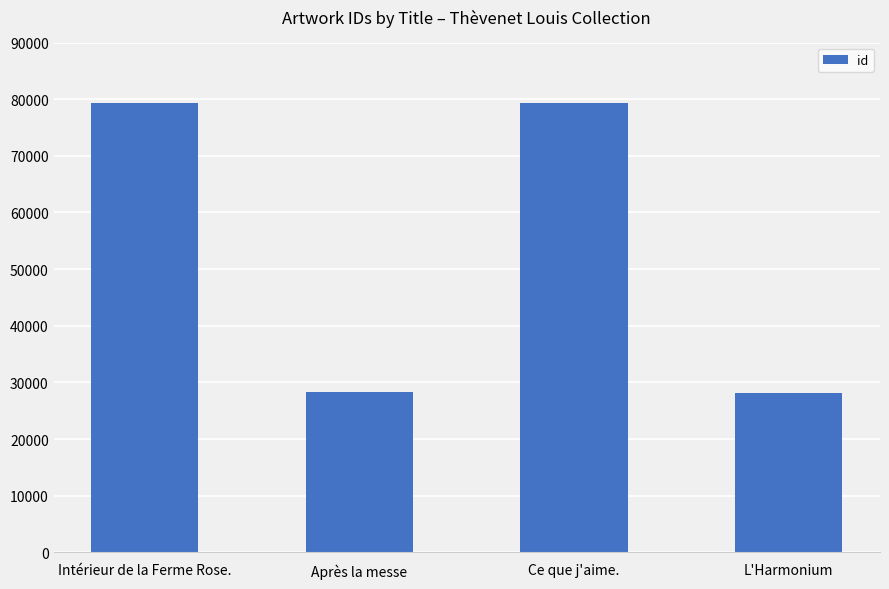

What is the change in value from Ce que j'aime. to L'Harmonium?

-51054